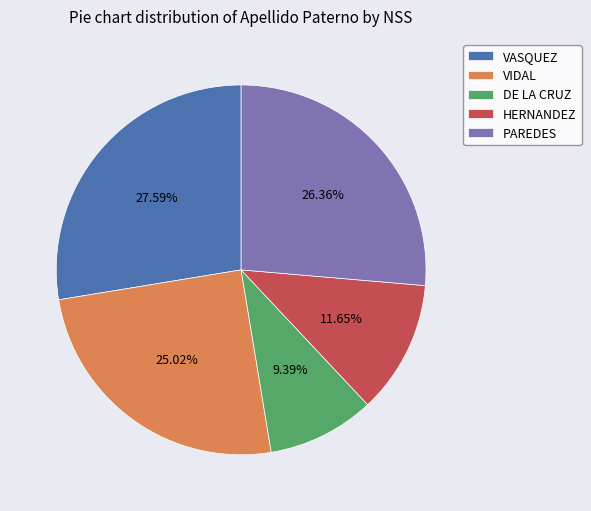

The VIDAL slice represents 25% of the pie. True or false?

True